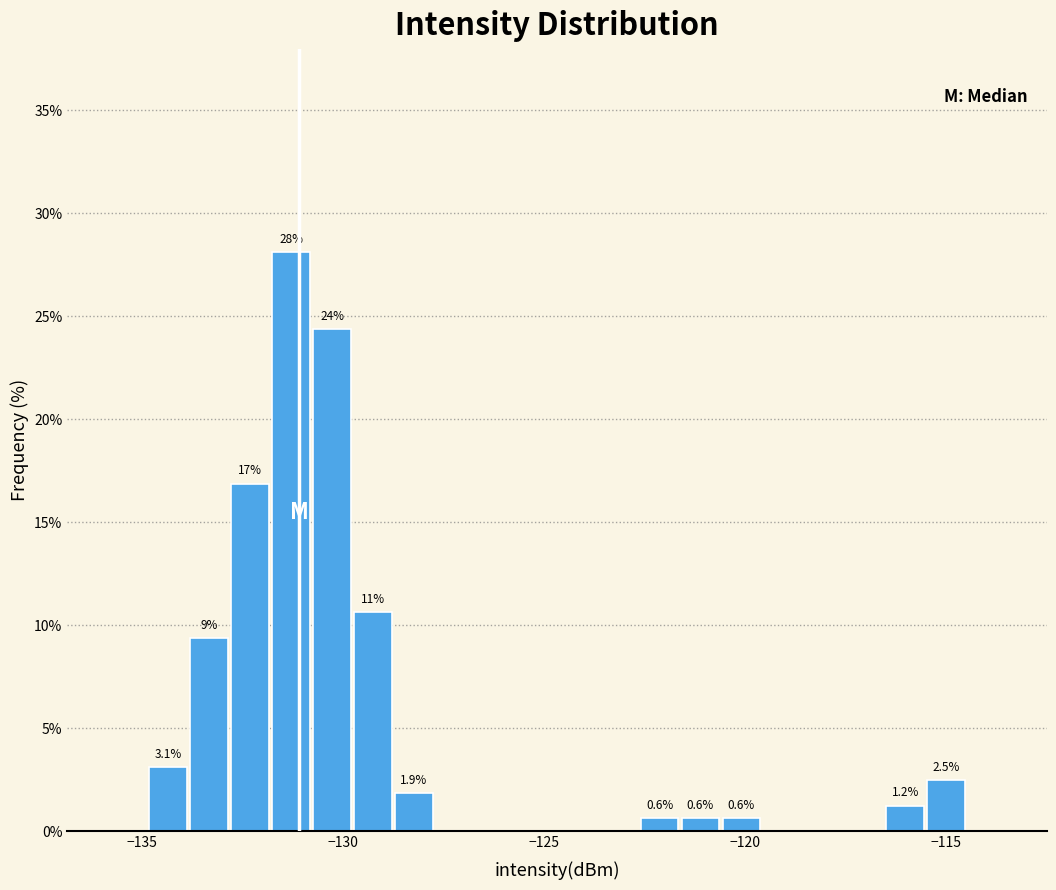

Around what value on the x-axis is the tallest bar? Give the approximate position of its centre, as read against the axis.

-131.5